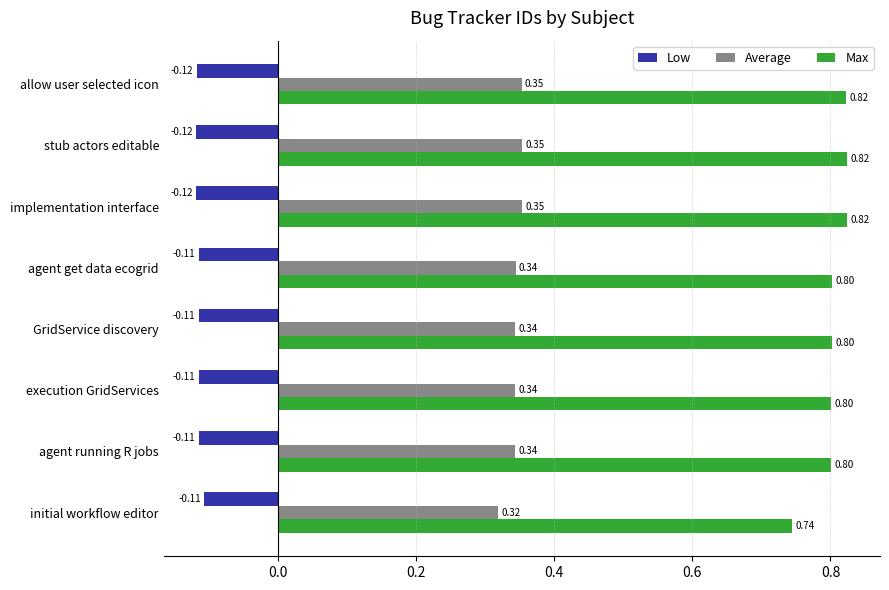

List the series in order of their overall mean, highest first.

Max, Average, Low